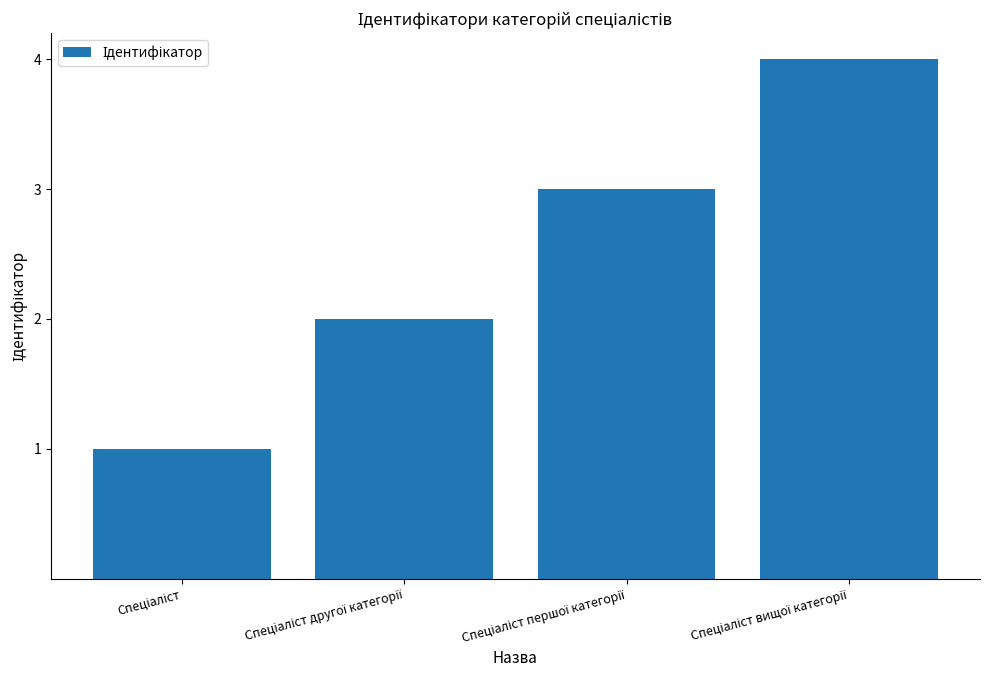

What is the smallest value displayed?

1